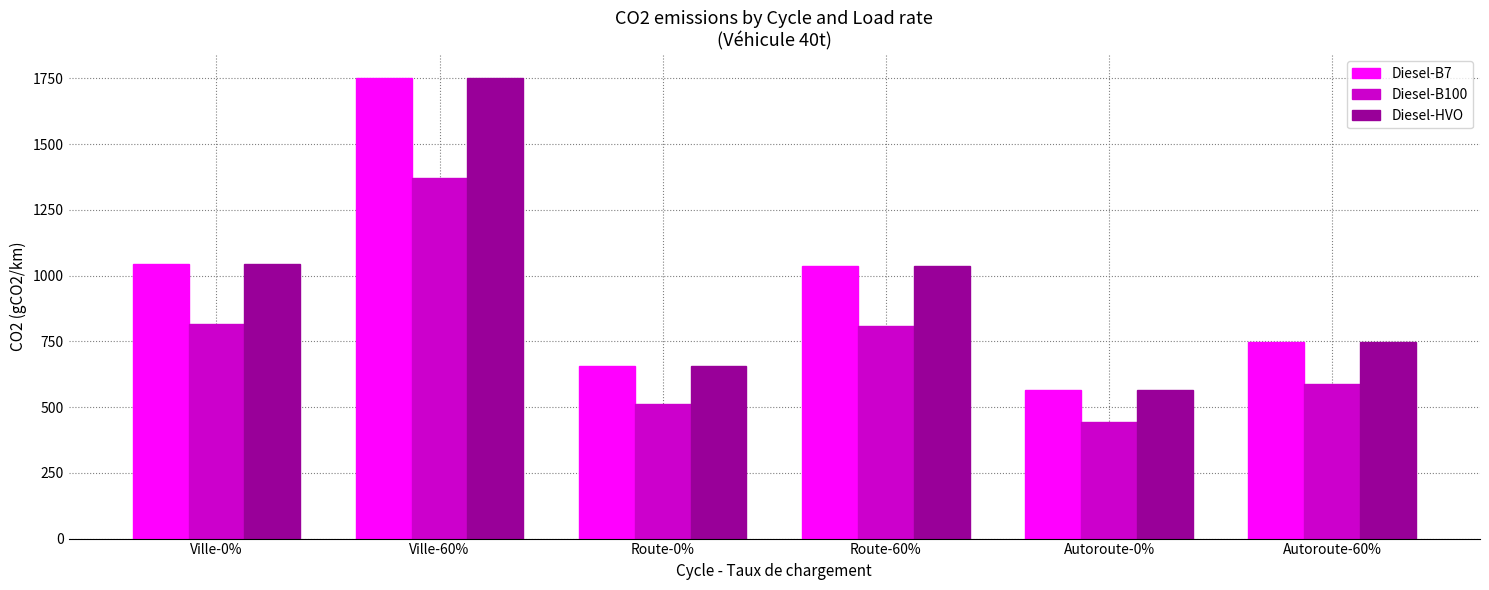

Does the chart contain stacked bars?

No